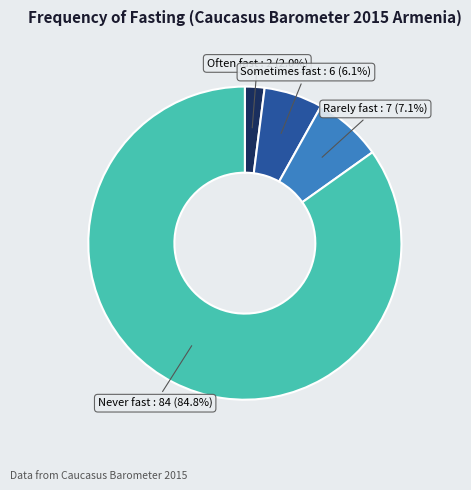

Is there any slice that represents more than half of the pie?

Yes